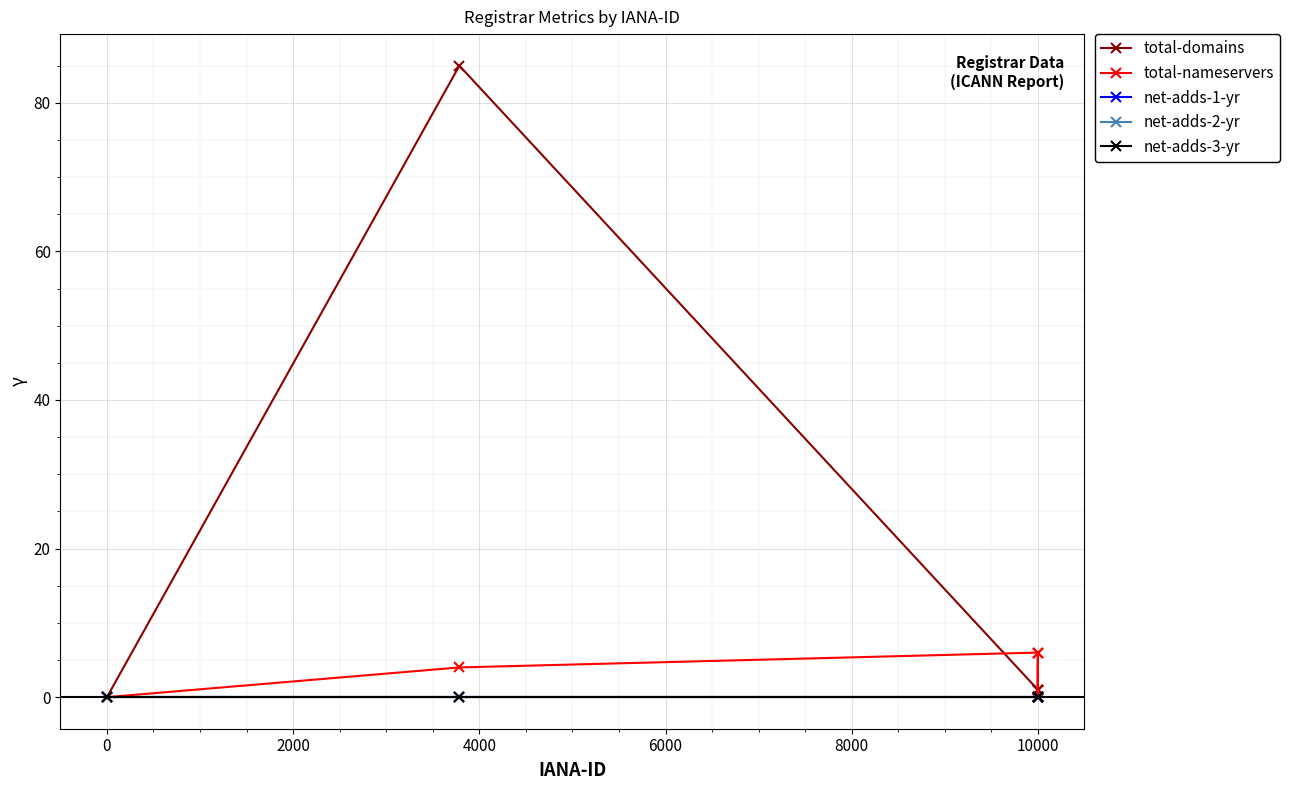

At which label is total-nameservers closest to 3?

4000